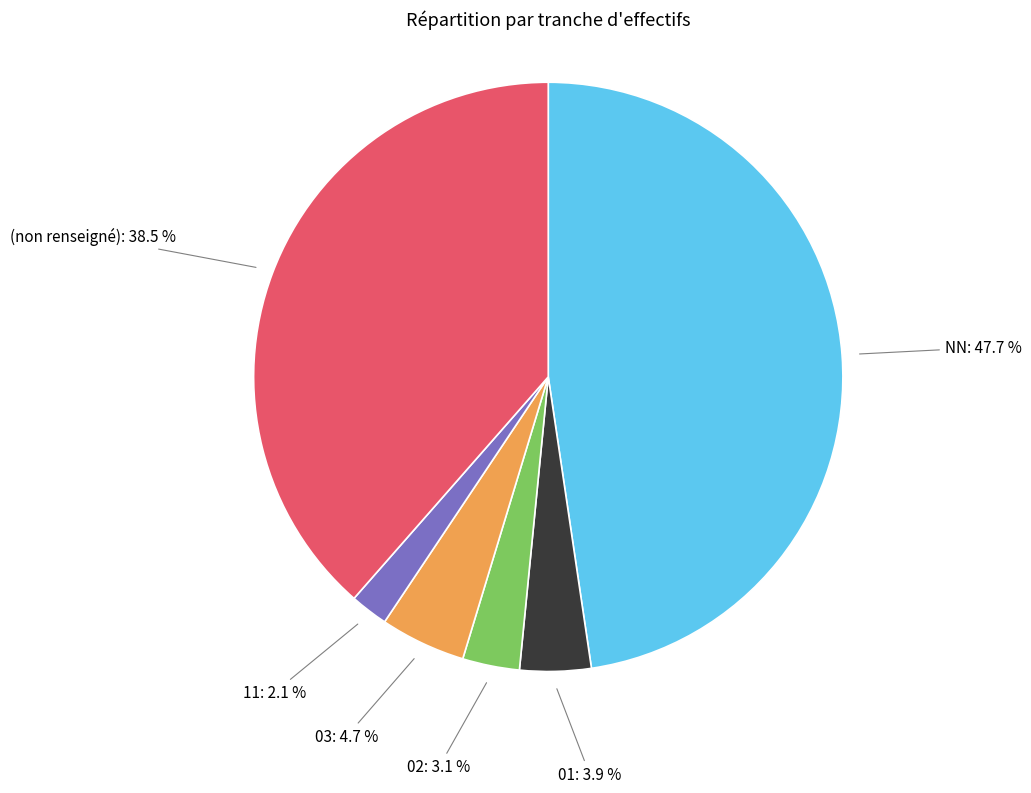

To the nearest percent, what portion does 02 represent?

3%